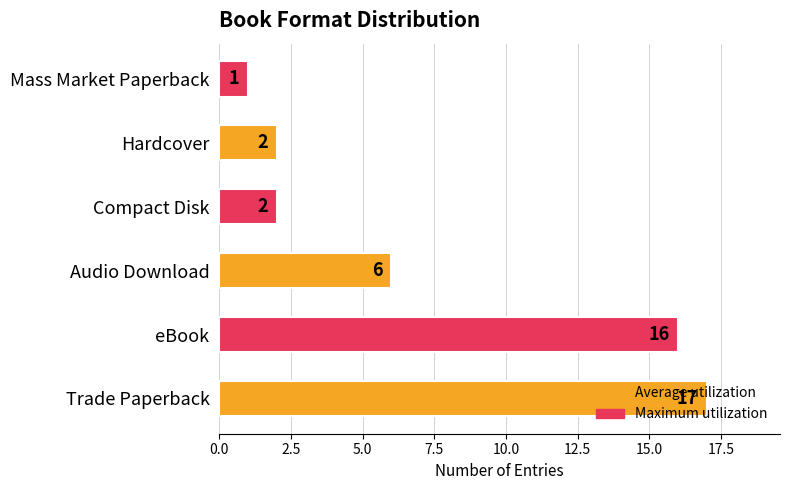

What is the difference between the values at Audio Download and Trade Paperback?

11